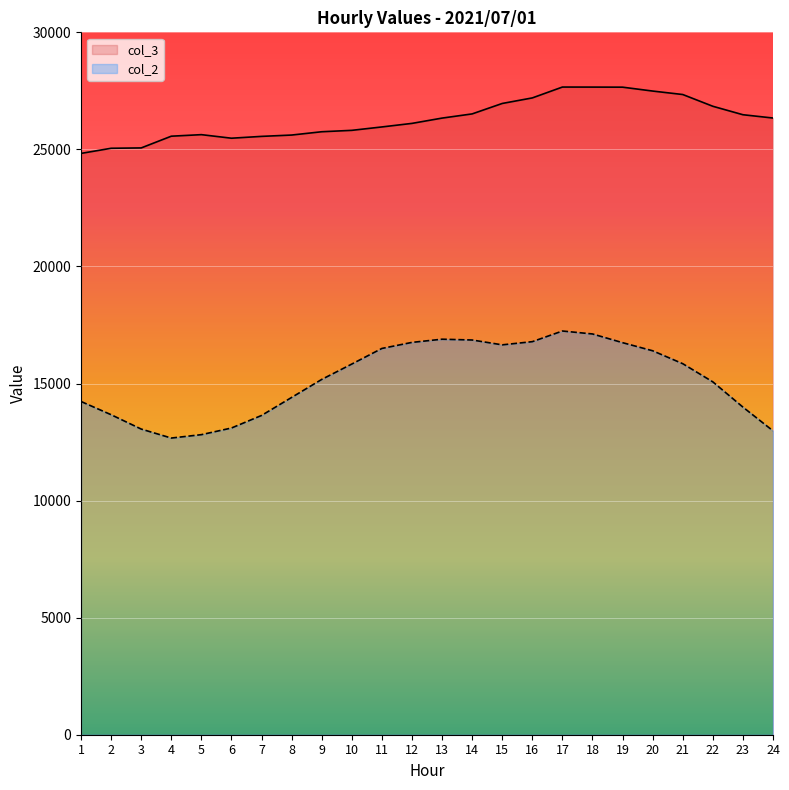

What is the difference between the second highest and minimum values in the col_2 series?

4446